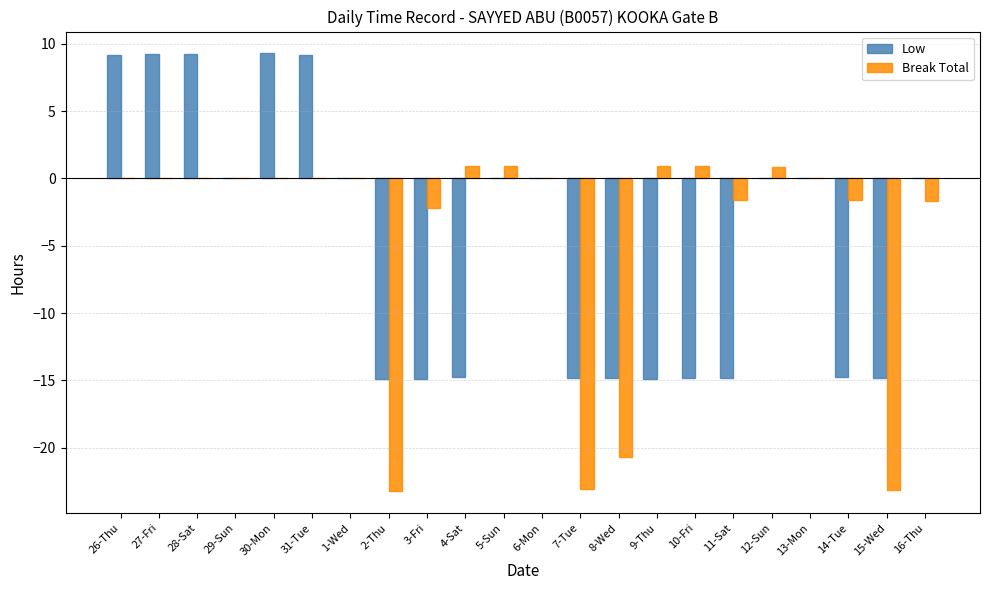

Is the value of Break Total at 12-Sun greater than the value of Low at 16-Thu?

Yes